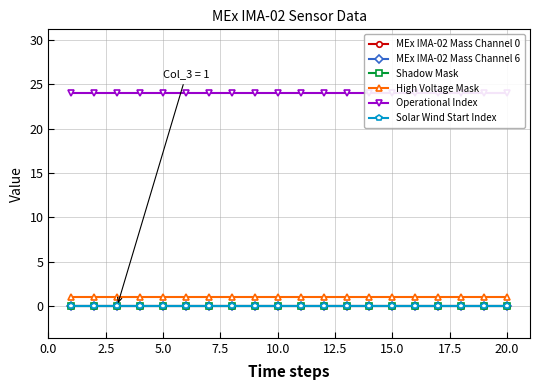

Reading left to right, transcribe all the data shown in this chart.

MEx IMA-02 Mass Channel 0: 0	0	0	0	0	0	0	0	0	0	0	0	0	0	0	0	0	0	0	0
MEx IMA-02 Mass Channel 6: 0	0	0	0	0	0	0	0	0	0	0	0	0	0	0	0	0	0	0	0
Shadow Mask: 0	0	0	0	0	0	0	0	0	0	0	0	0	0	0	0	0	0	0	0
High Voltage Mask: 1	1	1	1	1	1	1	1	1	1	1	1	1	1	1	1	1	1	1	1
Operational Index: 24	24	24	24	24	24	24	24	24	24	24	24	24	24	24	24	24	24	24	24
Solar Wind Start Index: 0	0	0	0	0	0	0	0	0	0	0	0	0	0	0	0	0	0	0	0